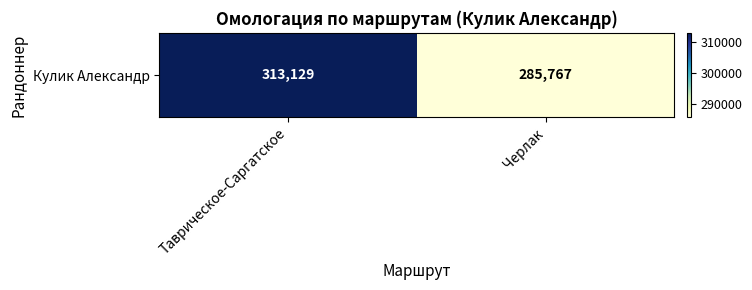

Rank the categories by value from lowest to highest.

Черлак, Таврическое-Саргатское